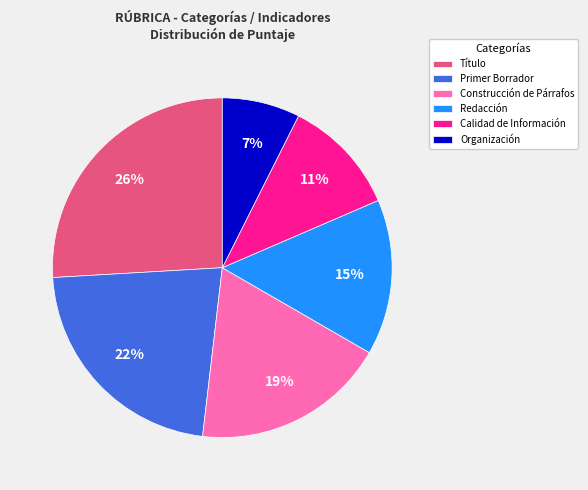

Is it true that Construcción de Párrafos is 19% of the pie?

True